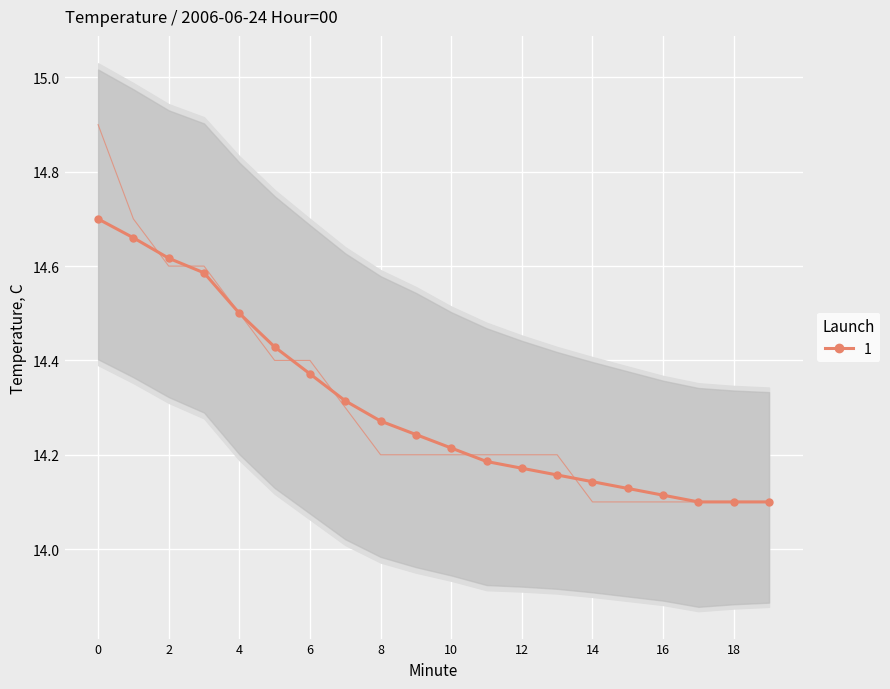

How many lines are shown in the chart?

2